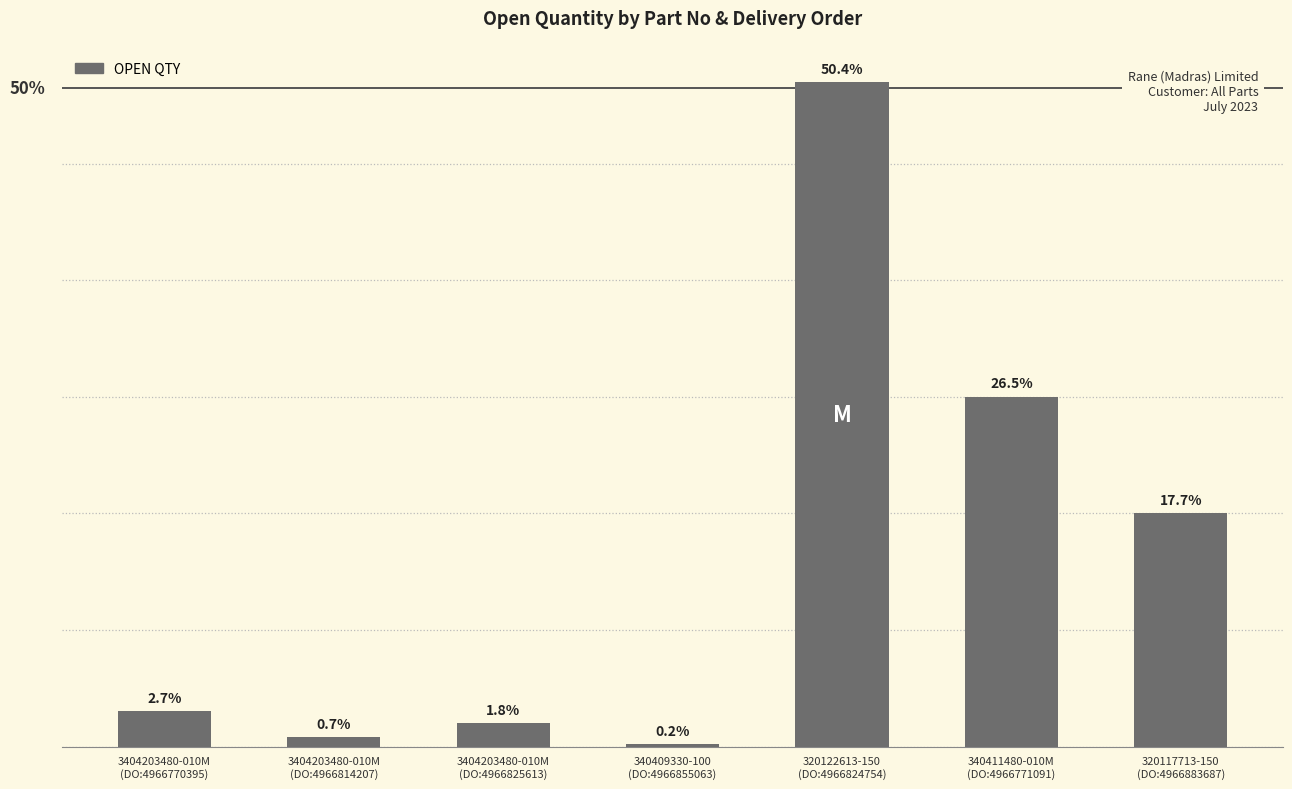

The value at 320122613-150
(DO:4966824754) is 2850. True or false?

True